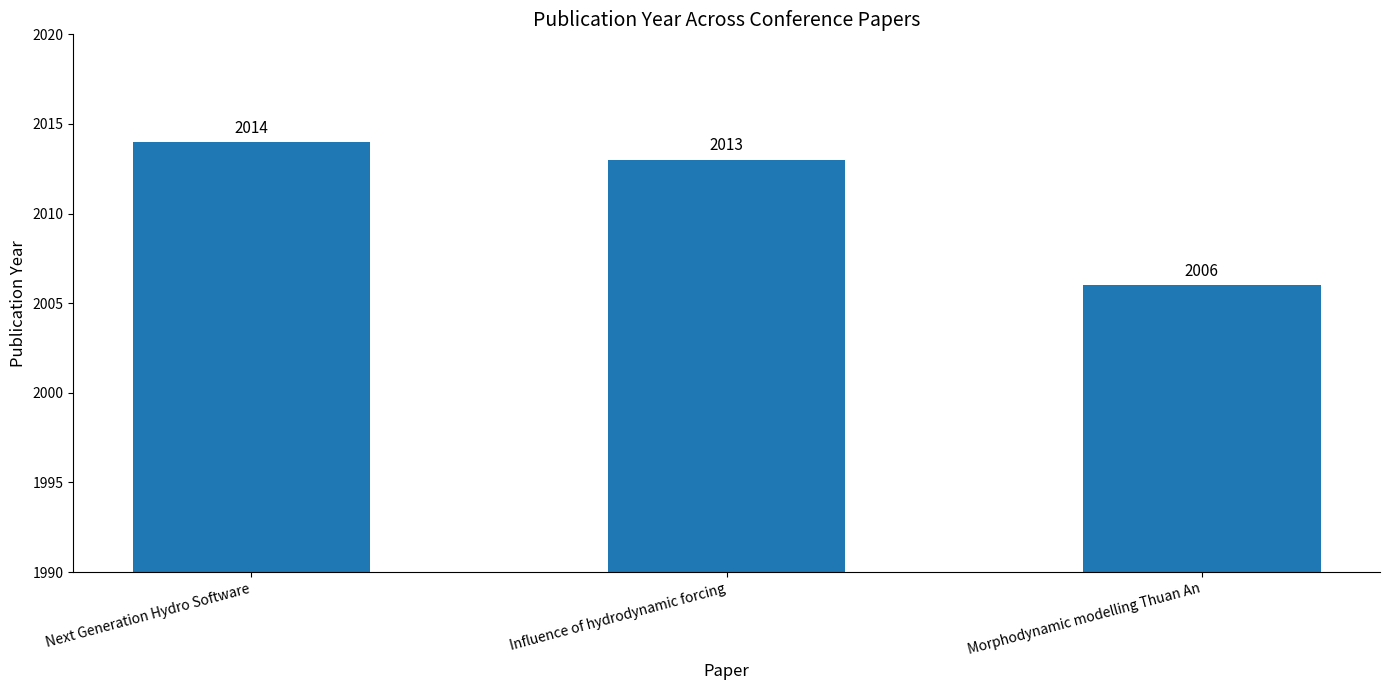

Are the bars grouped side by side (vs. stacked)?

No